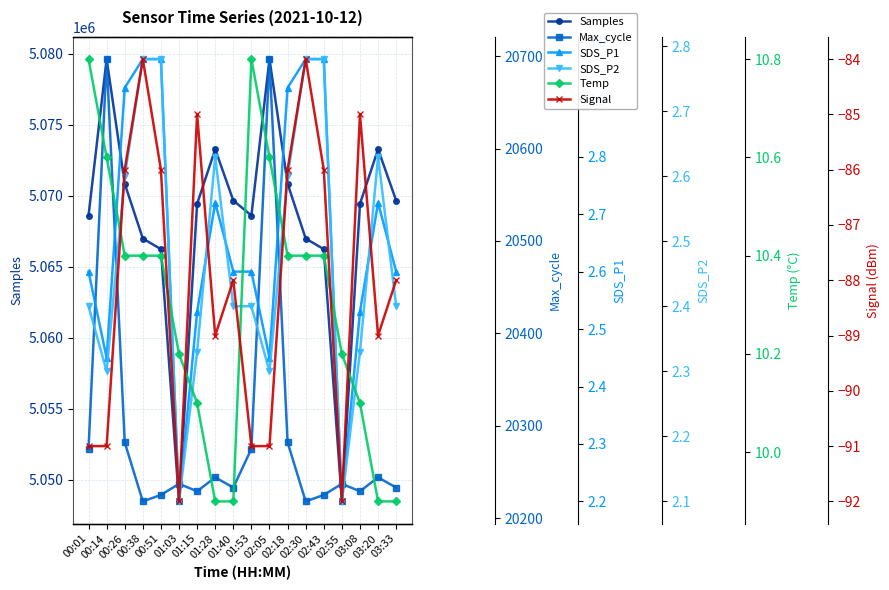

How many data points does each series have?

18